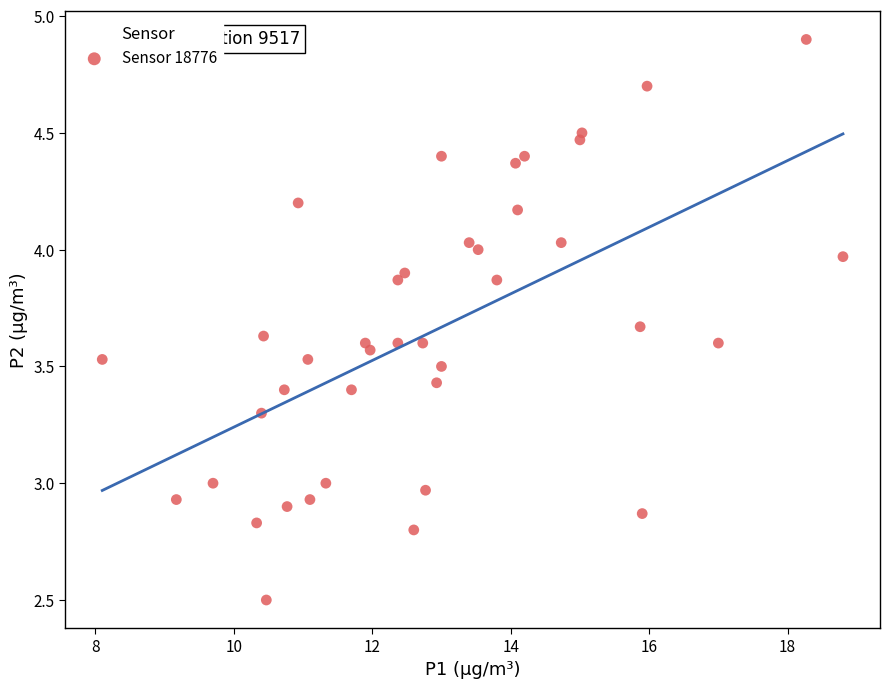

What is the range of Y values (max minus min)?

2.4